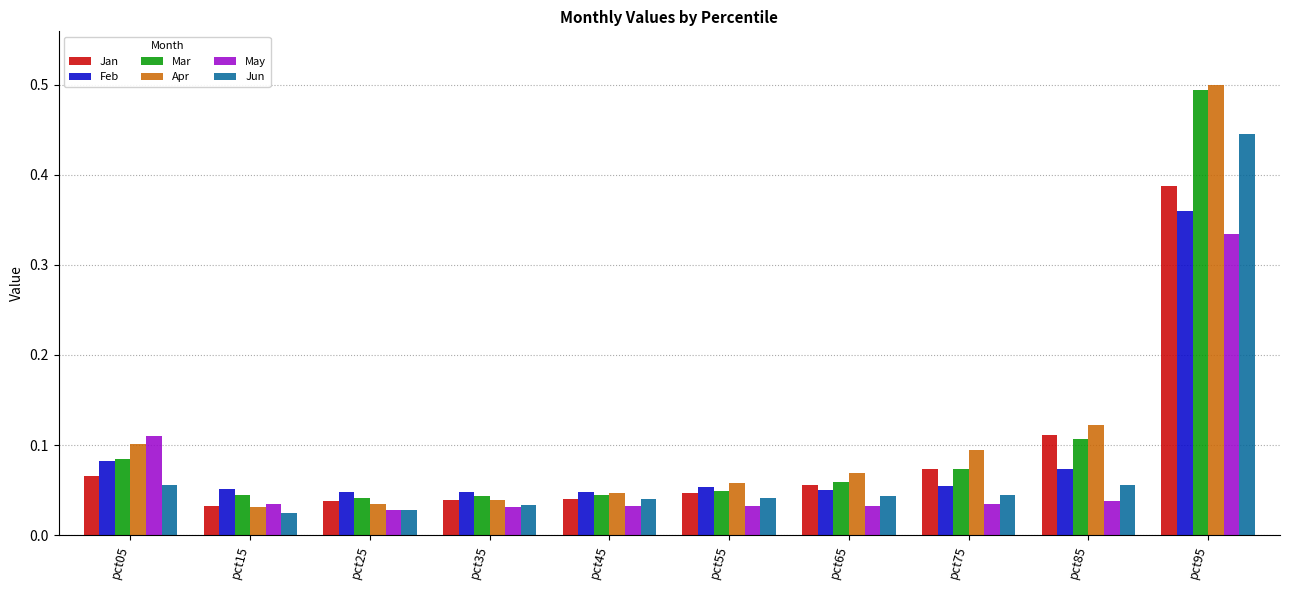

True or false: Jan has a value of 0.1 at pct05.

True